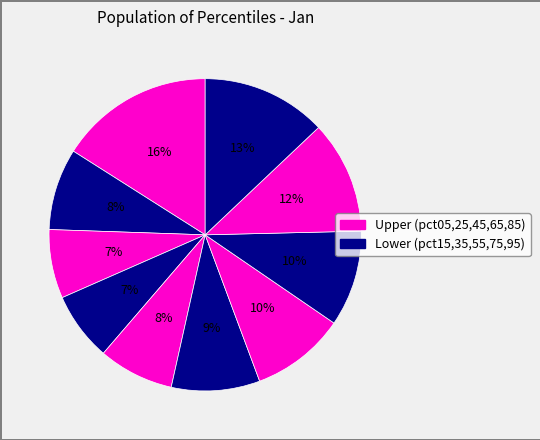

Count the number of slices in the pie.

10